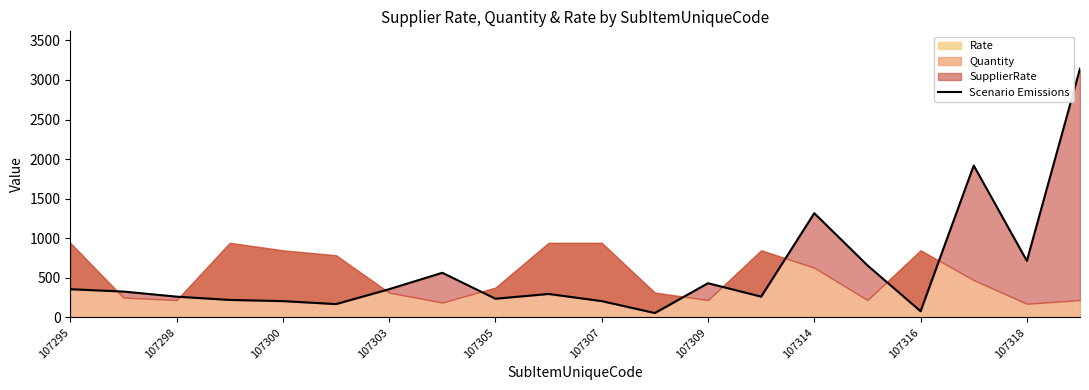

What is the value of the 16th point from the left?

658.8